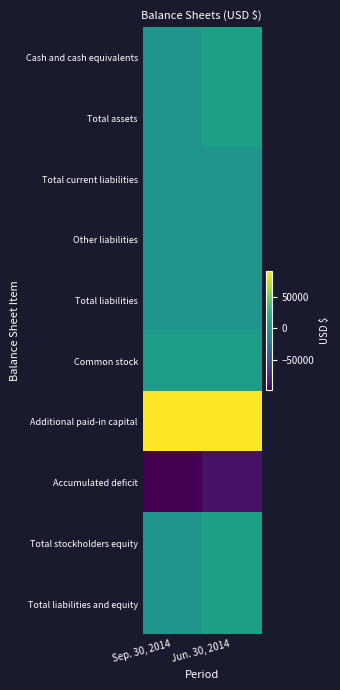

Reading left to right, list all the values displayed in this chart.

Cash and cash equivalents: Sep. 30, 2014=0	Jun. 30, 2014=9214
Total assets: Sep. 30, 2014=0	Jun. 30, 2014=9214
Total current liabilities: Sep. 30, 2014=0	Jun. 30, 2014=0
Other liabilities: Sep. 30, 2014=0	Jun. 30, 2014=0
Total liabilities: Sep. 30, 2014=0	Jun. 30, 2014=0
Common stock: Sep. 30, 2014=7500	Jun. 30, 2014=7500
Additional paid-in capital: Sep. 30, 2014=89496	Jun. 30, 2014=89496
Accumulated deficit: Sep. 30, 2014=-96996	Jun. 30, 2014=-87782
Total stockholders equity: Sep. 30, 2014=0	Jun. 30, 2014=9214
Total liabilities and equity: Sep. 30, 2014=0	Jun. 30, 2014=9214